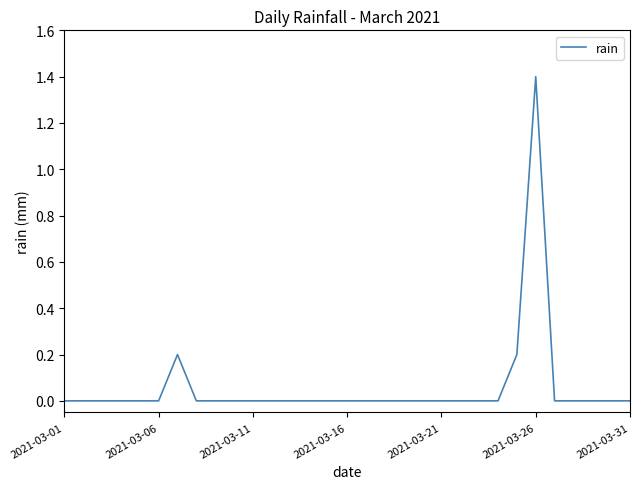

What is the greatest value displayed?

1.4